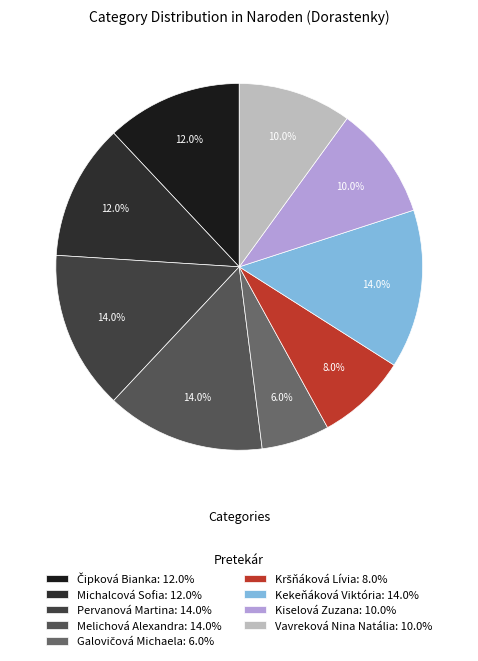

Which slice is the smallest?

Galovičová Michaela